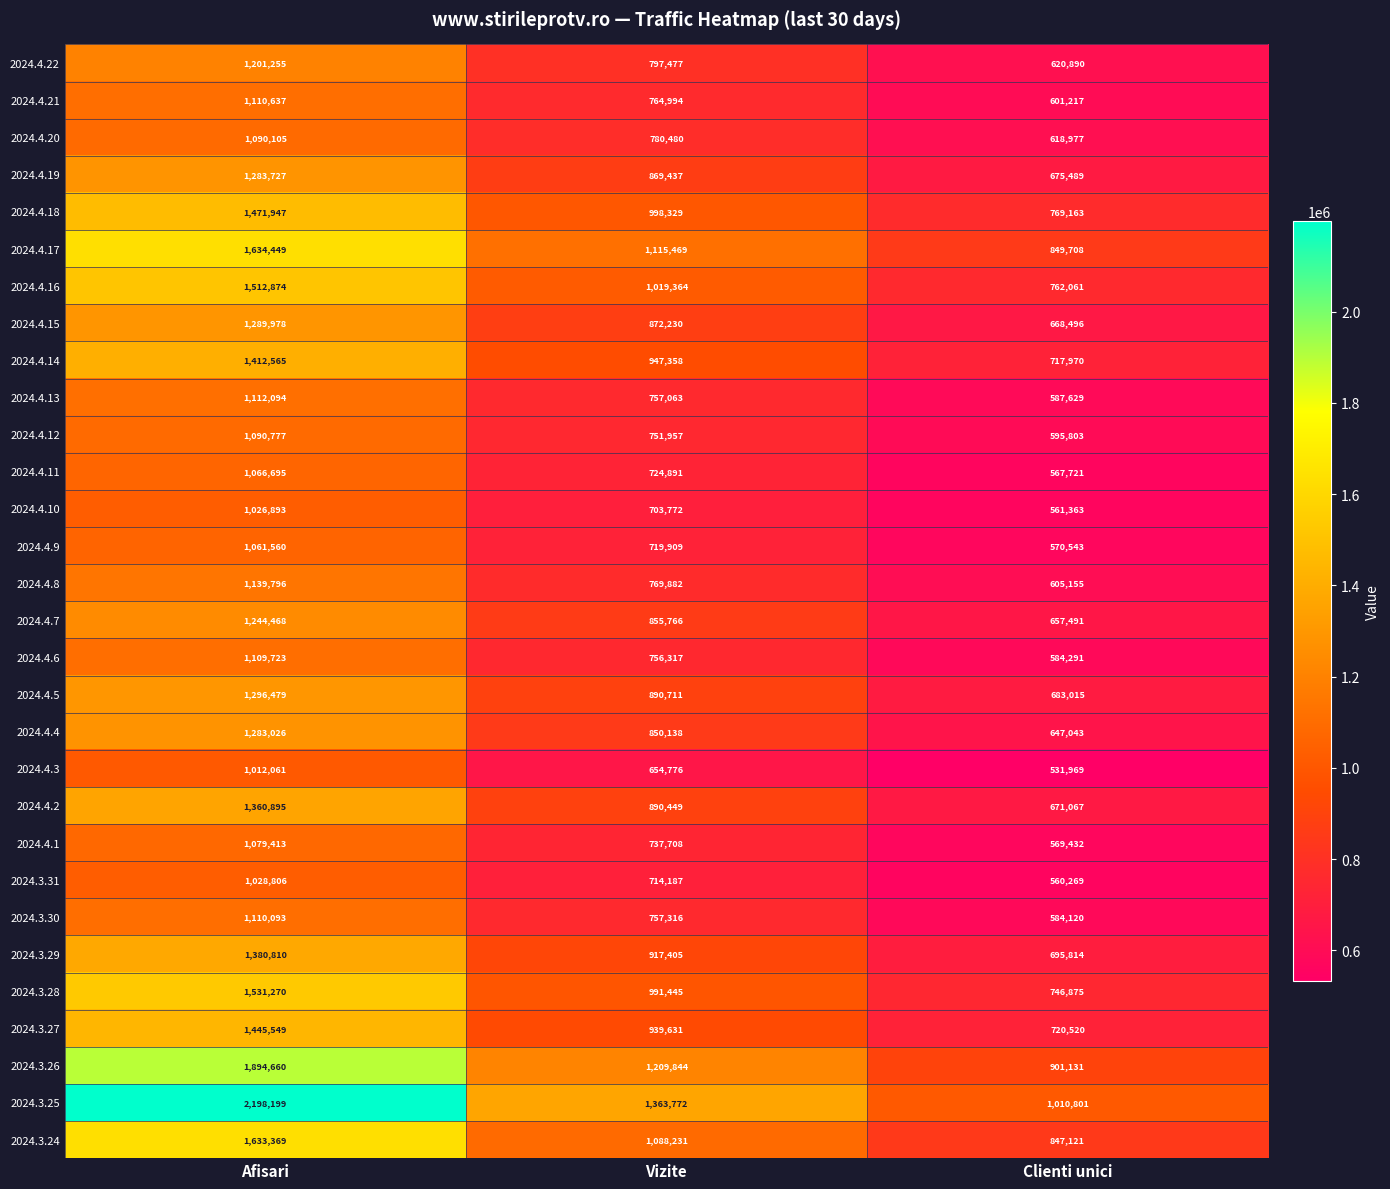

Which series has the largest range (max minus min)?

2024.3.25